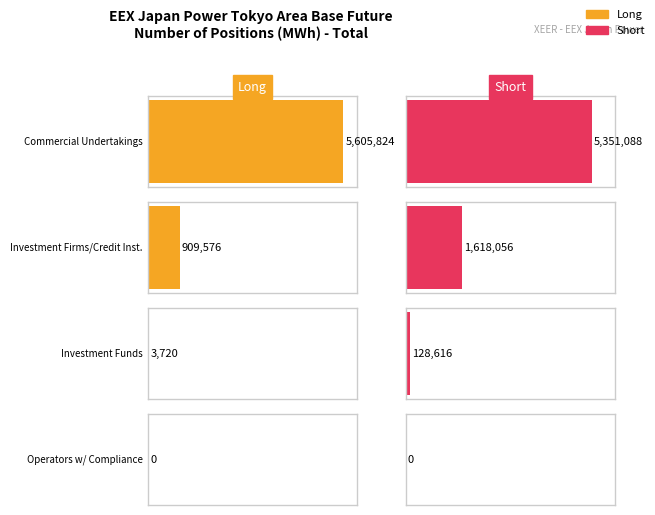

True or false: Investment Firms Long has a value of 909576 at 0.

True